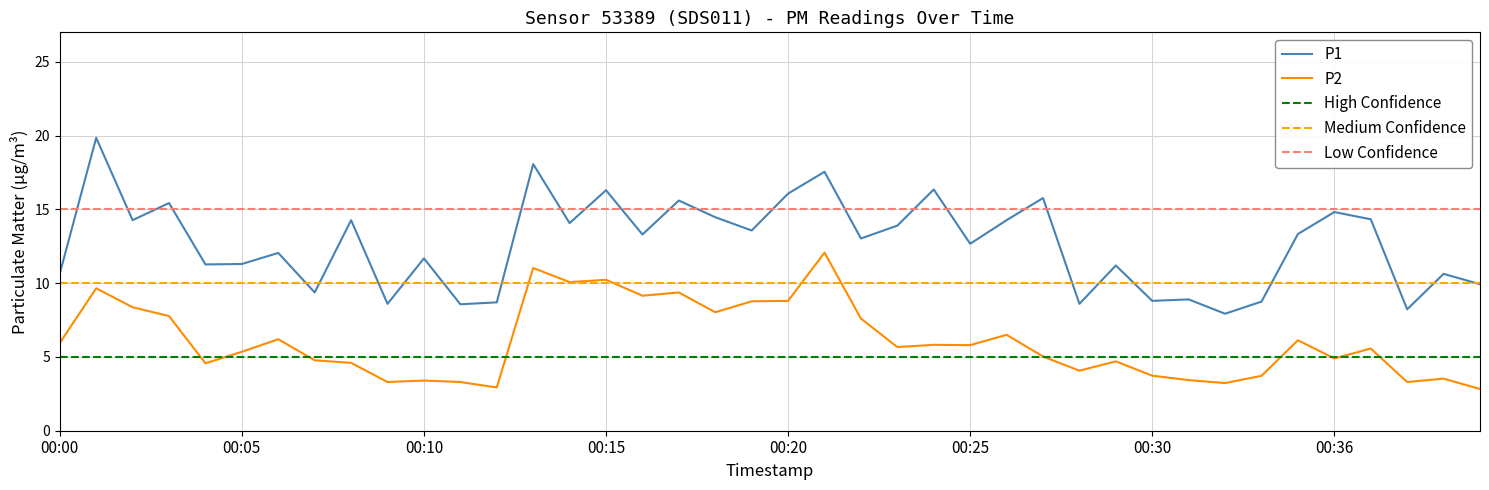

Reading right to left, extract all data points from this chart.

P1: 00:40=9.9	00:39=10.6	00:38=8.2	00:37=14.3	00:36=14.8	00:35=13.3	00:34=8.8	00:32=7.9	00:31=8.9	00:30=8.8	00:29=11.2	00:28=8.6	00:27=15.8	00:26=14.3	00:25=12.7	00:24=16.4	00:23=13.9	00:22=13.0	00:21=17.6	00:20=16.1	00:19=13.6	00:18=14.5	00:17=15.6	00:16=13.3	00:15=16.3	00:14=14.1	00:13=18.1	00:12=8.7	00:11=8.6	00:10=11.7	00:09=8.6	00:08=14.3	00:07=9.4	00:06=12.1	00:05=11.3	00:04=11.3	00:03=15.4	00:02=14.3	00:01=19.9	00:00=10.7
P2: 00:40=2.8	00:39=3.5	00:38=3.3	00:37=5.6	00:36=4.9	00:35=6.1	00:34=3.7	00:32=3.2	00:31=3.4	00:30=3.7	00:29=4.7	00:28=4.1	00:27=5.0	00:26=6.5	00:25=5.8	00:24=5.8	00:23=5.7	00:22=7.6	00:21=12.1	00:20=8.8	00:19=8.8	00:18=8.0	00:17=9.4	00:16=9.2	00:15=10.2	00:14=10.1	00:13=11.0	00:12=2.9	00:11=3.3	00:10=3.4	00:09=3.3	00:08=4.6	00:07=4.8	00:06=6.2	00:05=5.3	00:04=4.6	00:03=7.8	00:02=8.4	00:01=9.7	00:00=6.0